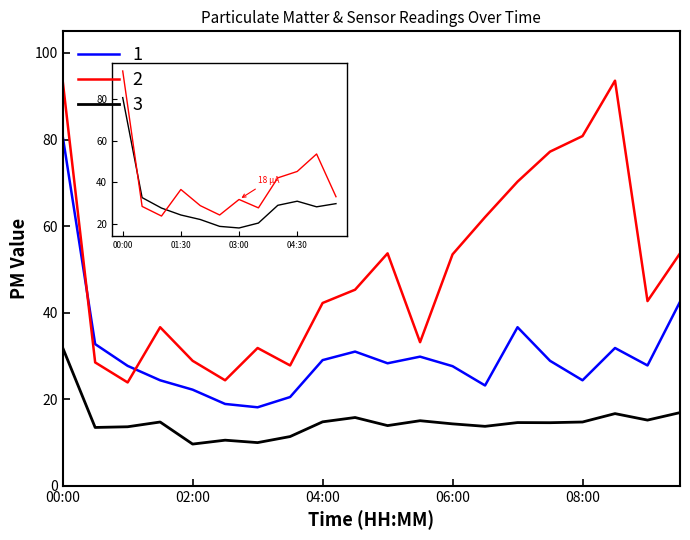

How many lines are shown in the chart?

3